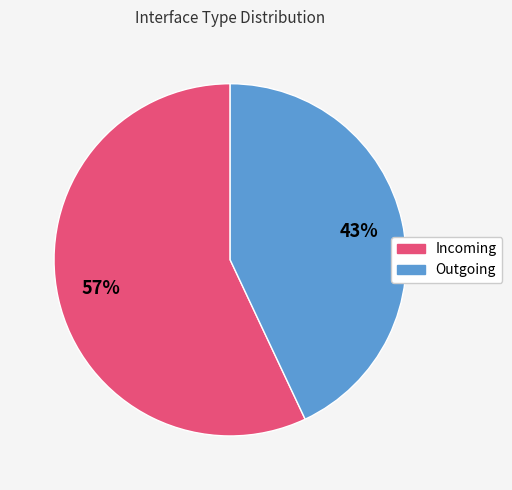

The Incoming slice represents 57% of the pie. True or false?

True